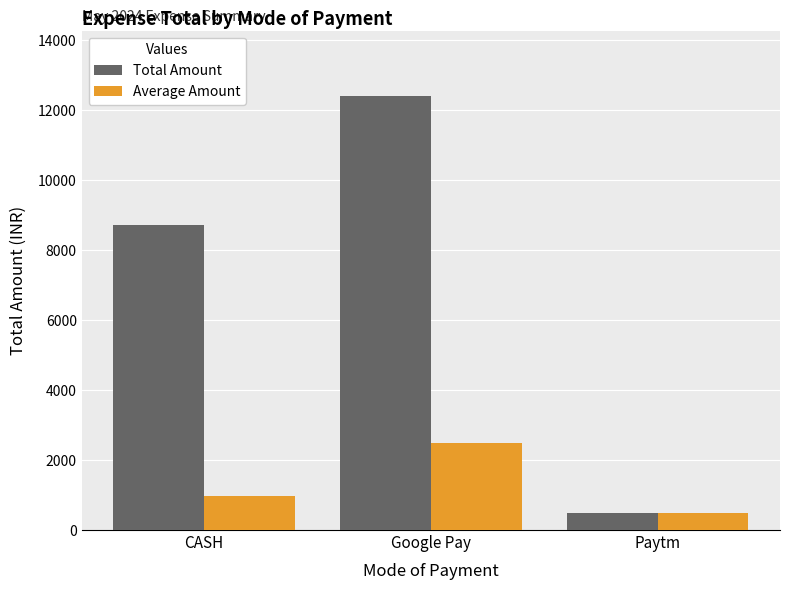

What is the highest value of the Total Amount series?

12421.0